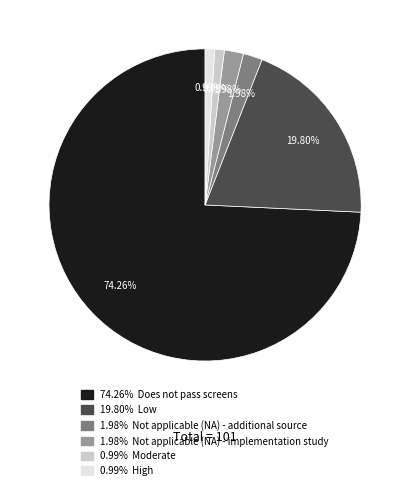

Is there a majority slice in this chart?

Yes